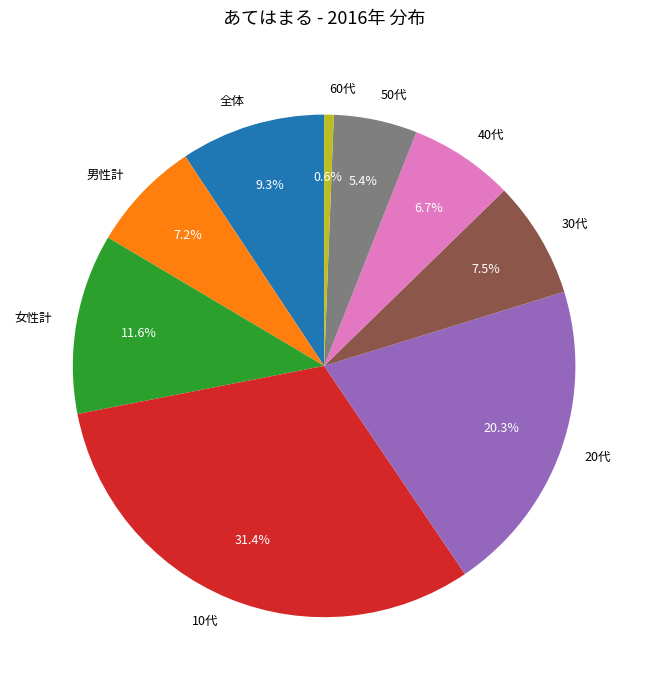

Which slice is the largest?

10代